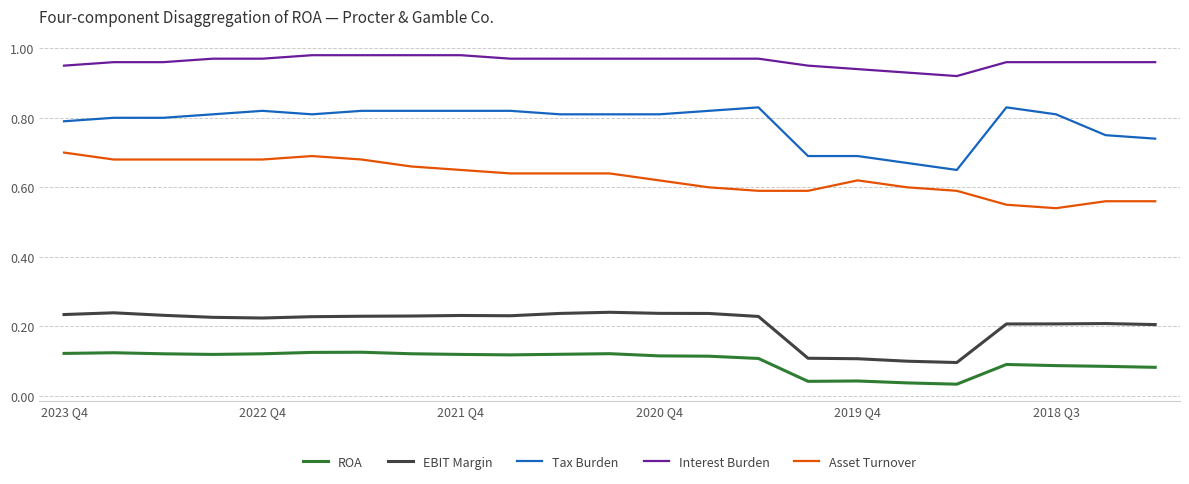

True or false: Tax Burden has more than 2 points higher than both neighbors.

True